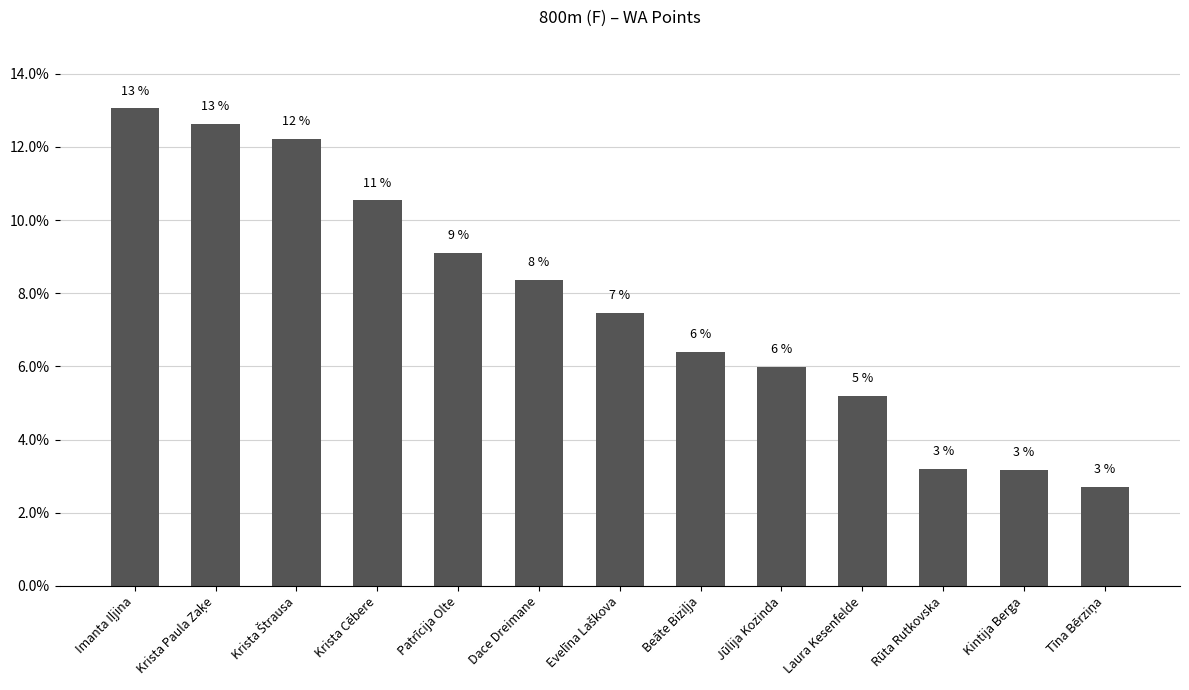

What is the difference between the second highest and minimum values?

9.9